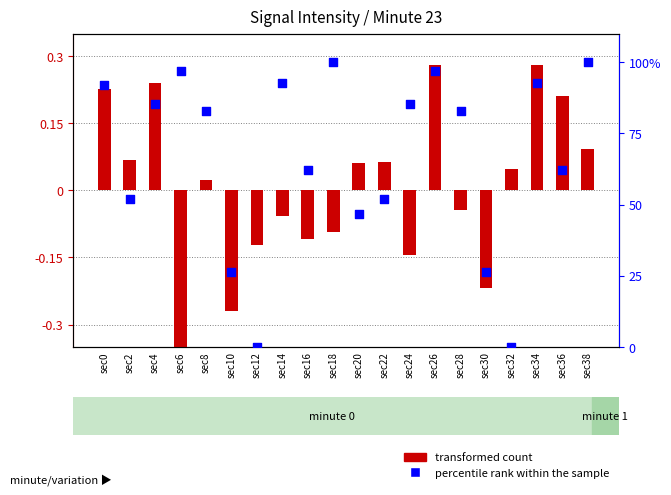

What is the change in value from sec0 to sec12?

-91.8